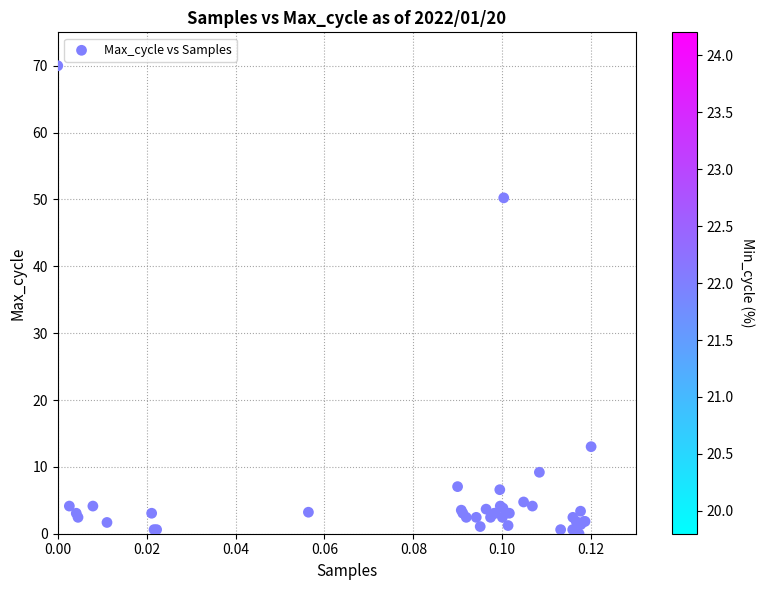

What Y value in the scatter plot is closest to 35?

50.2